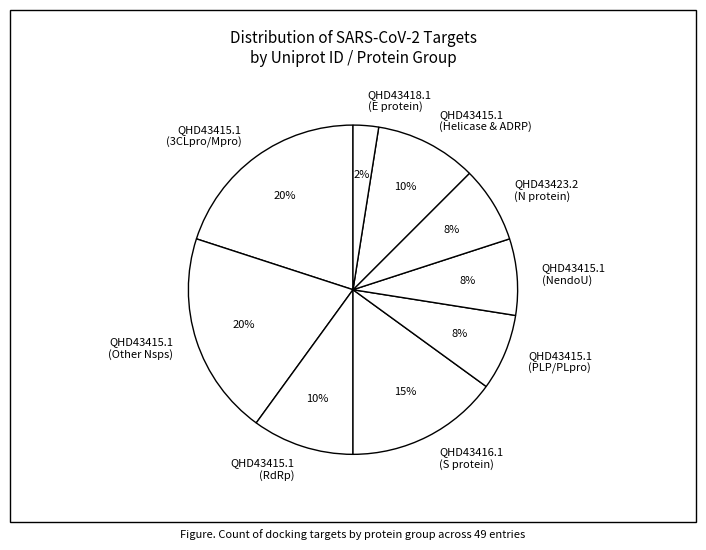

Which category has the smallest portion of the pie?

QHD43418.1 (E protein)